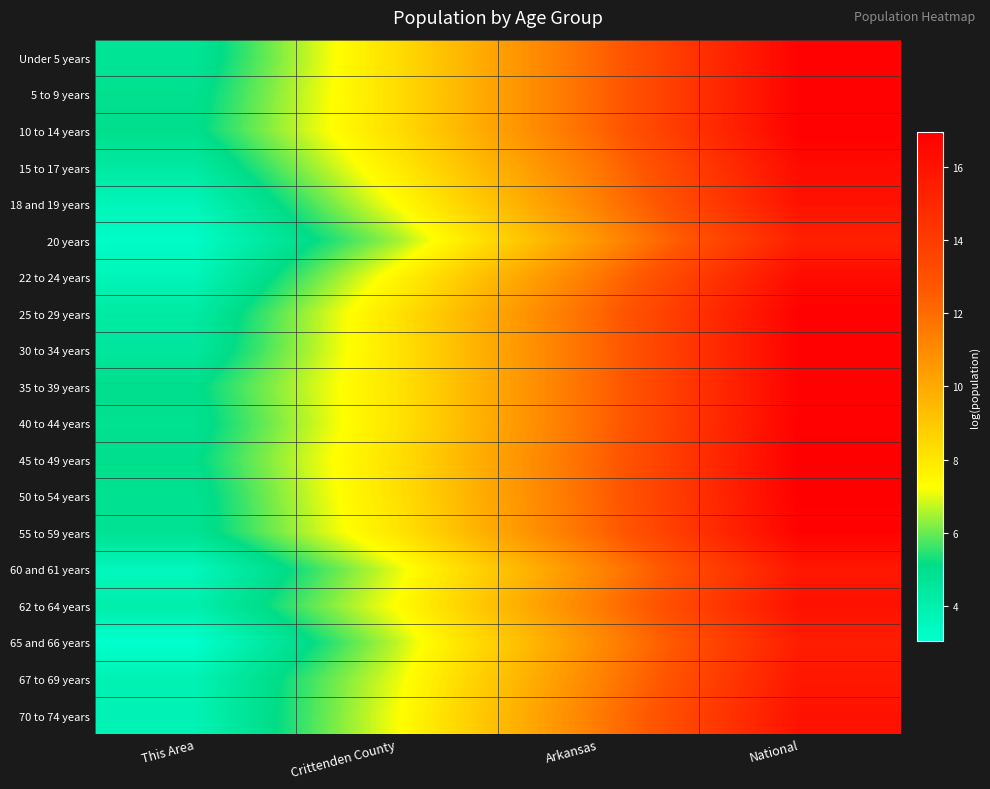

What is the maximum value shown in the chart?

16.9